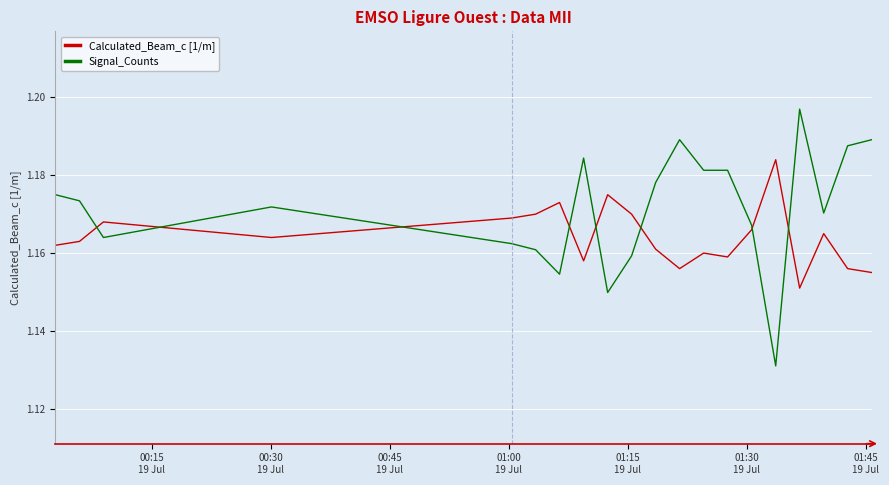

How many intersections are there between Calculated_Beam_c [1/m] and Signal_Counts?

8